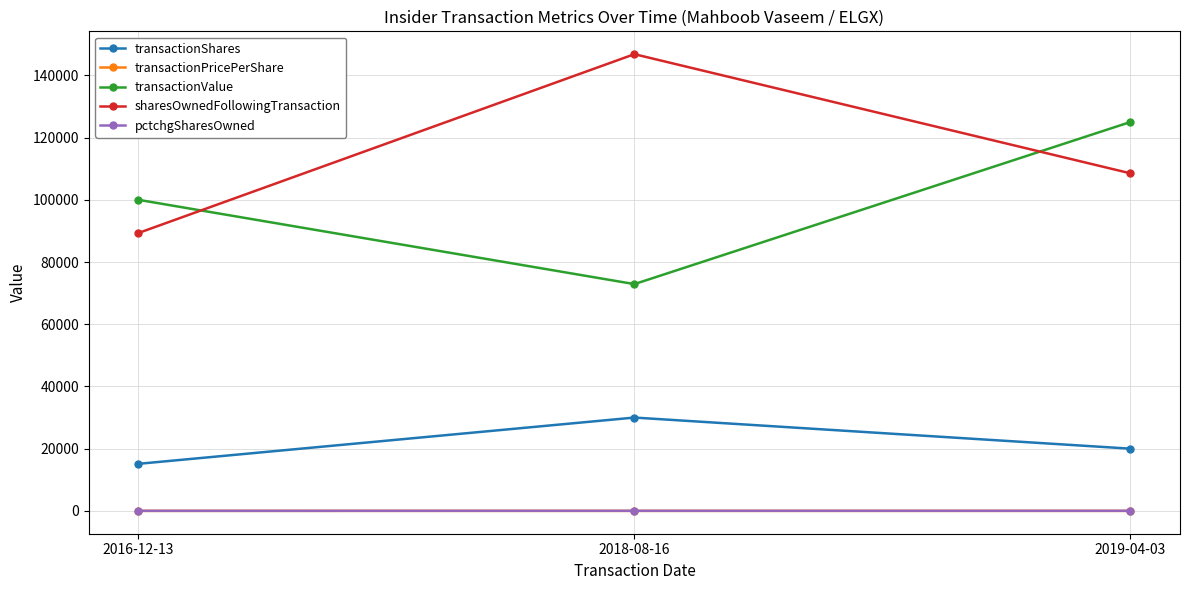

At which label does transactionShares reach its peak?

2018-08-16